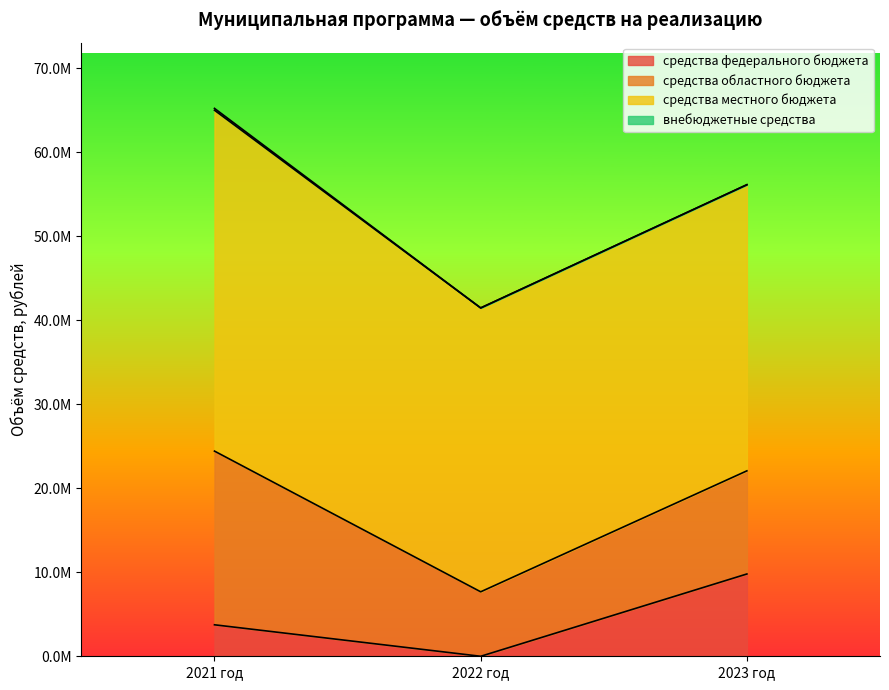

At which label does средства местного бюджета reach its peak?

2021 год